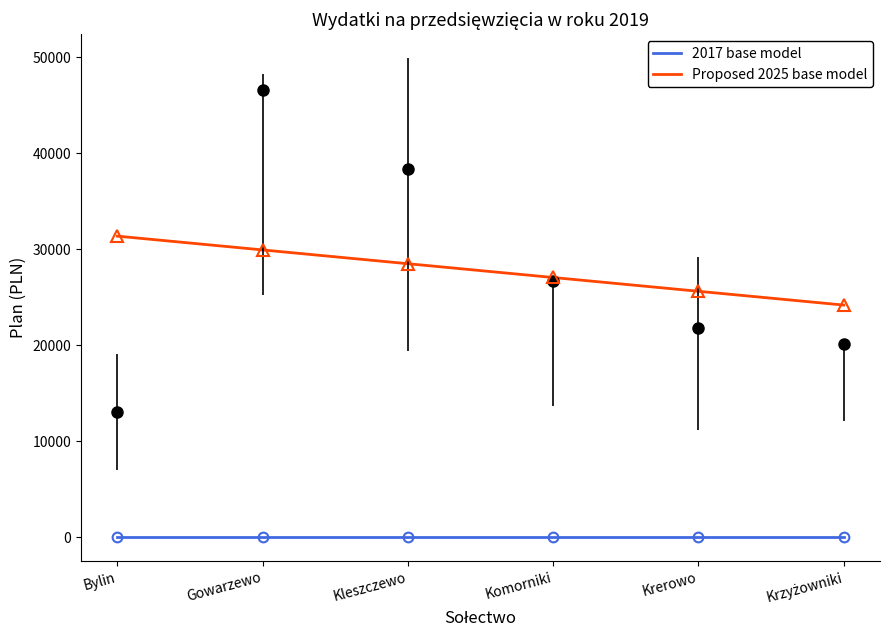

Is it true that Proposed 2025 base model equals 24186.5 at Krzyżowniki?

True